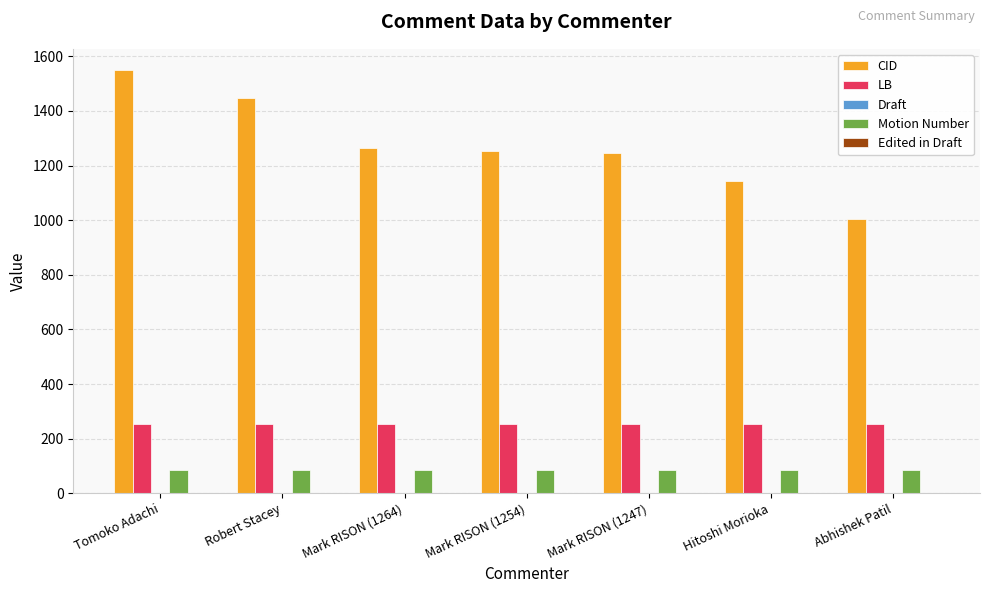

Which series has the largest total across all categories?

CID